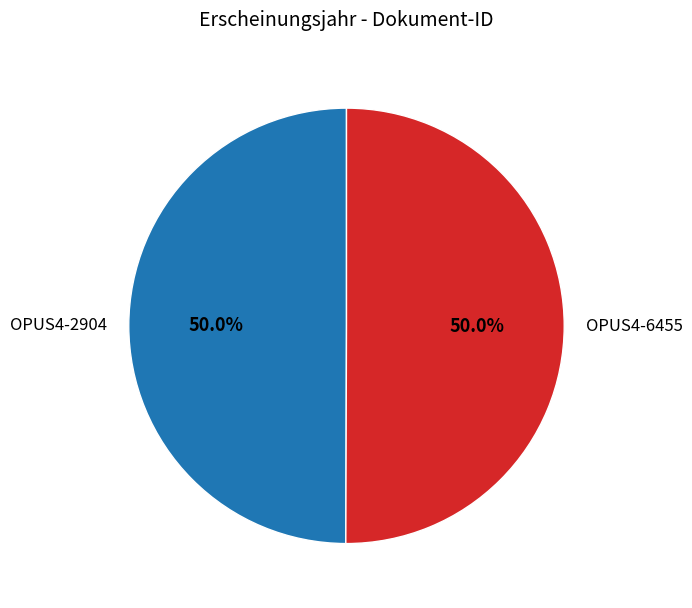

What is the ratio of the value at OPUS4-2904 to the value at OPUS4-6455?

1.0